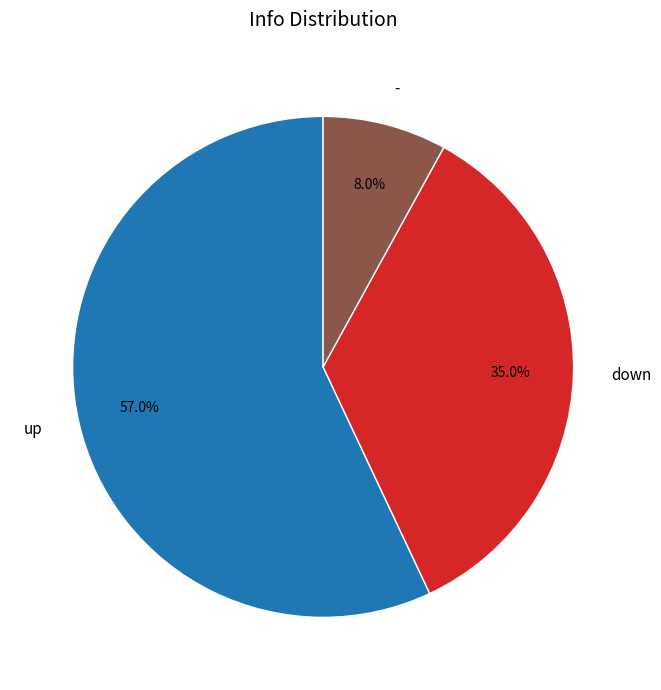

To the nearest percent, what portion does down represent?

35%